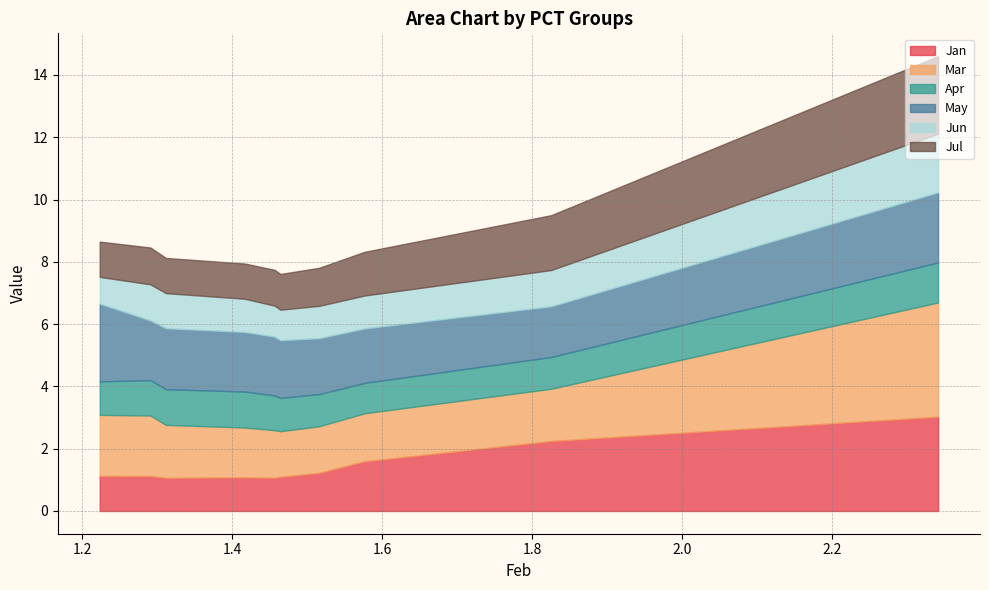

True or false: Mar has a value of 3.0 at pct85.

False